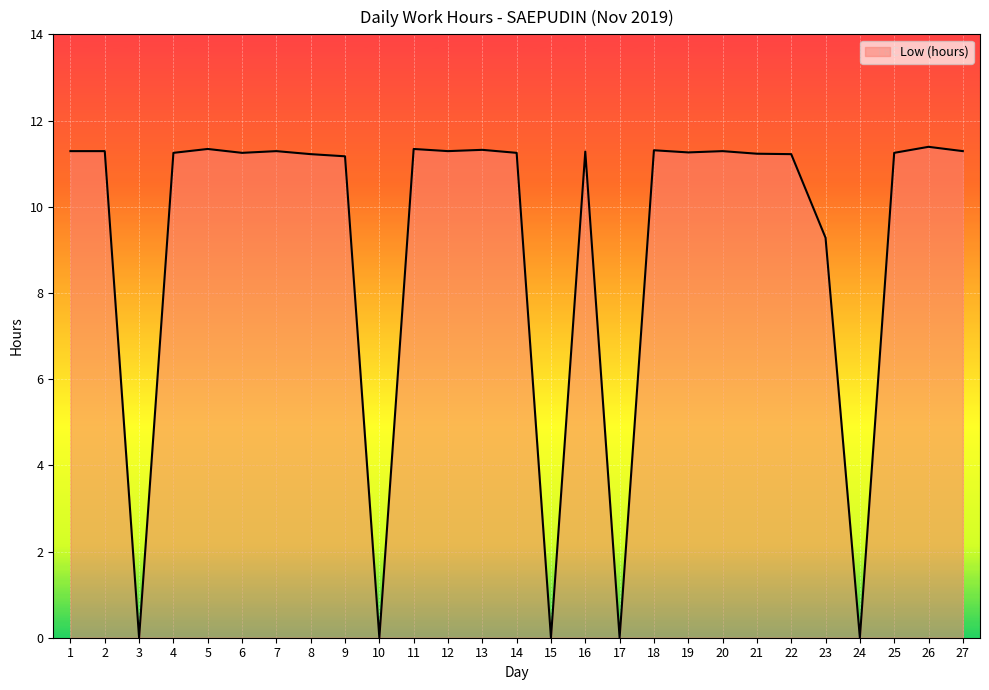

Where is the data nearest to the value 5?

23